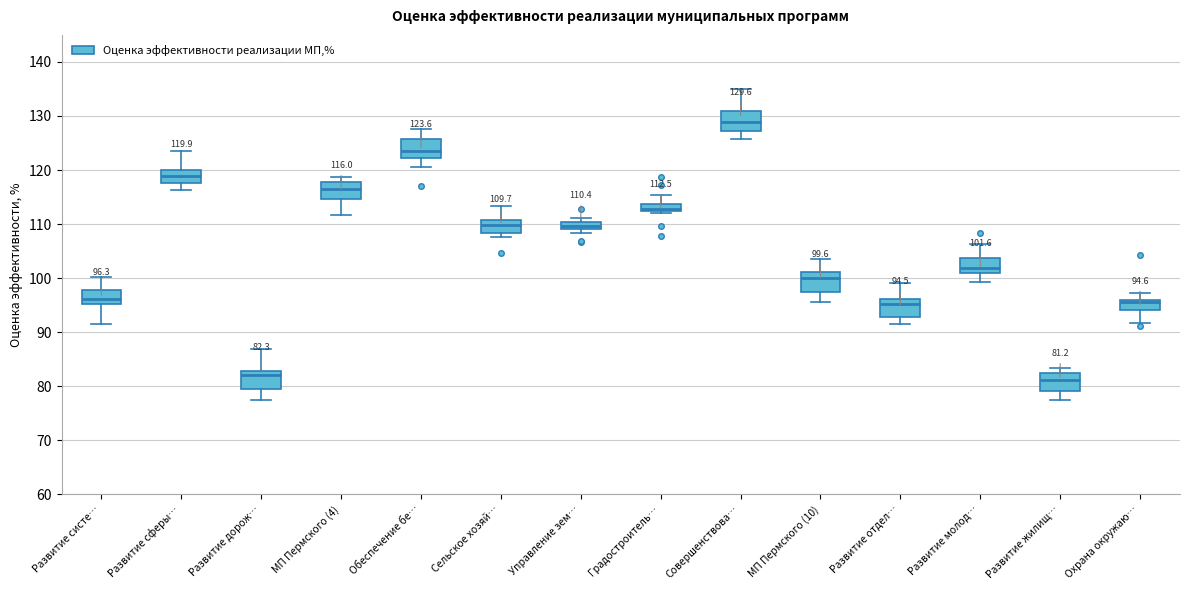

Which box's median line is the lowest?

Развитие жилищ…